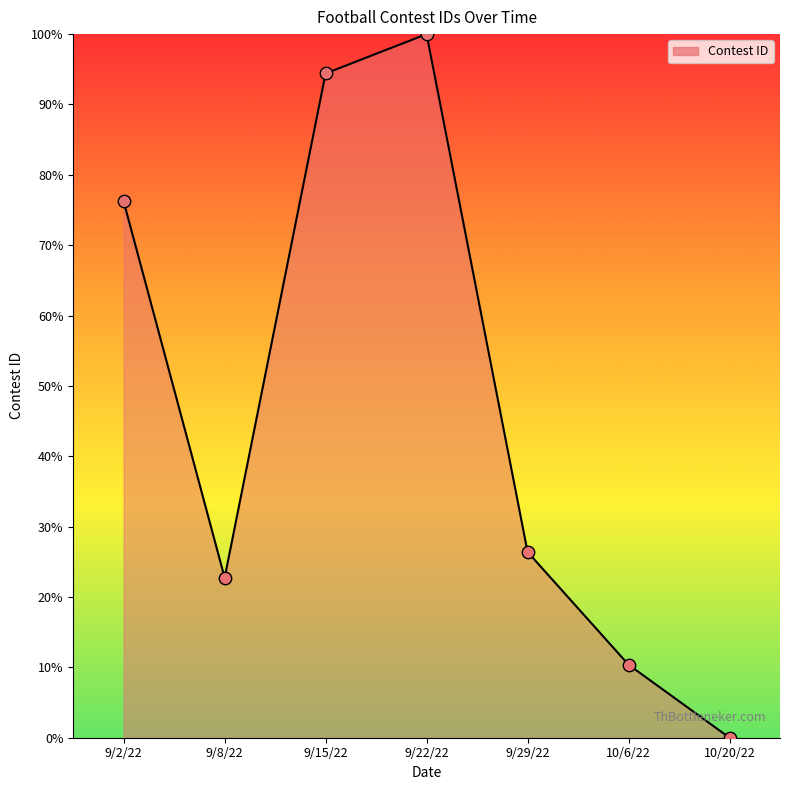

Between 10/6/22 and 9/22/22, which is larger?

9/22/22